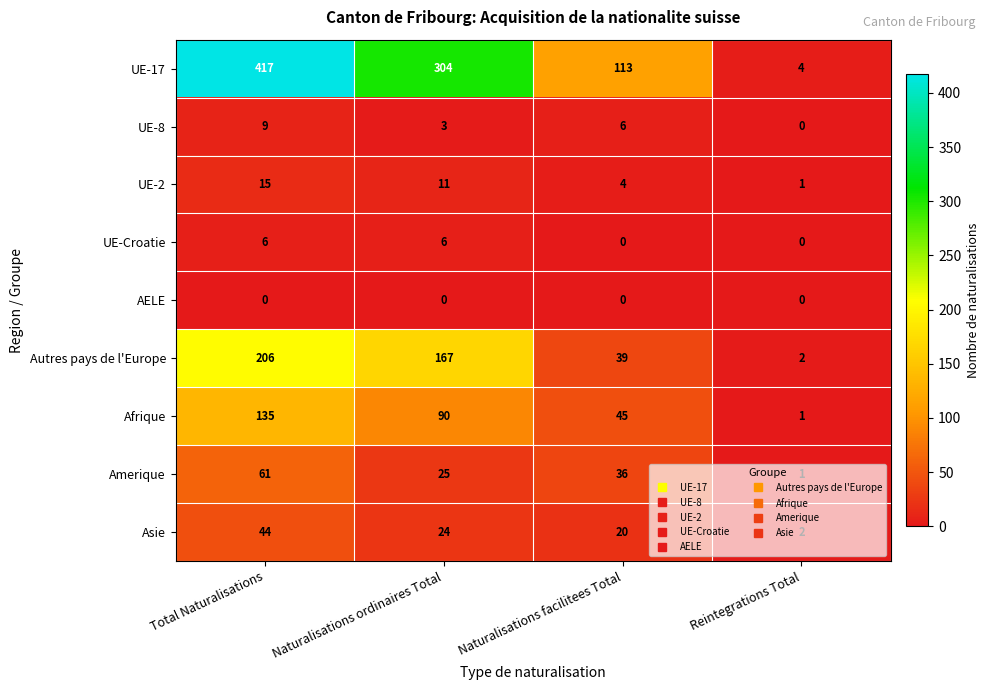

The UE-17 series shows 4 at Reintegrations Total. True or false?

True